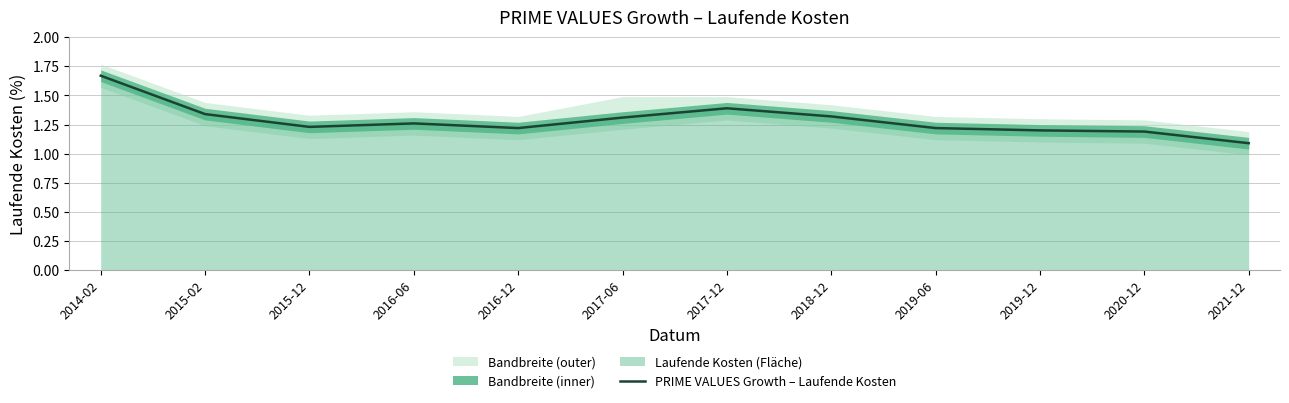

Reading left to right, list all the values displayed in this chart.

2014-02=1.7	2015-02=1.3	2015-12=1.2	2016-06=1.3	2016-12=1.2	2017-06=1.3	2017-12=1.4	2018-12=1.3	2019-06=1.2	2019-12=1.2	2020-12=1.2	2021-12=1.1